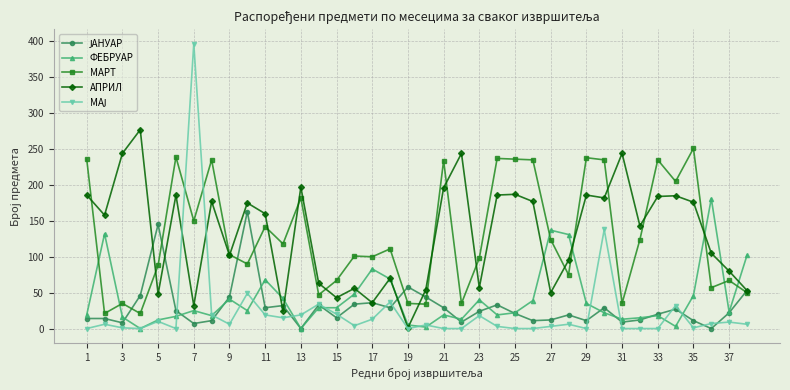

True or false: МАРТ has more than 2 points higher than both neighbors.

True